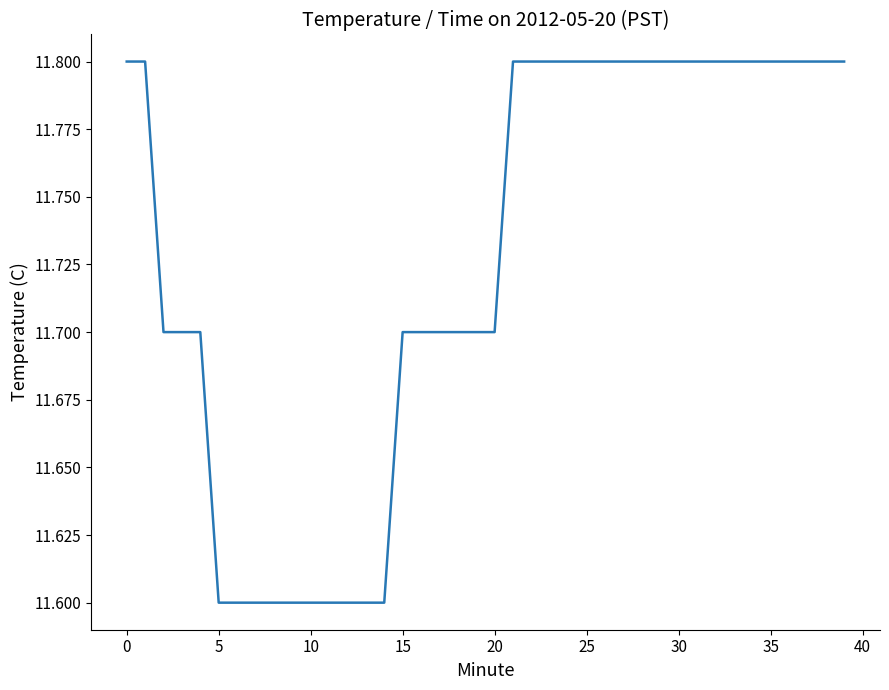

Reading right to left, what are all the values shown in this chart?

11.8	11.8	11.8	11.8	11.8	11.8	11.8	11.8	11.8	11.8	11.8	11.8	11.8	11.8	11.8	11.8	11.8	11.8	11.8	11.7	11.7	11.7	11.7	11.7	11.7	11.6	11.6	11.6	11.6	11.6	11.6	11.6	11.6	11.6	11.6	11.7	11.7	11.7	11.8	11.8